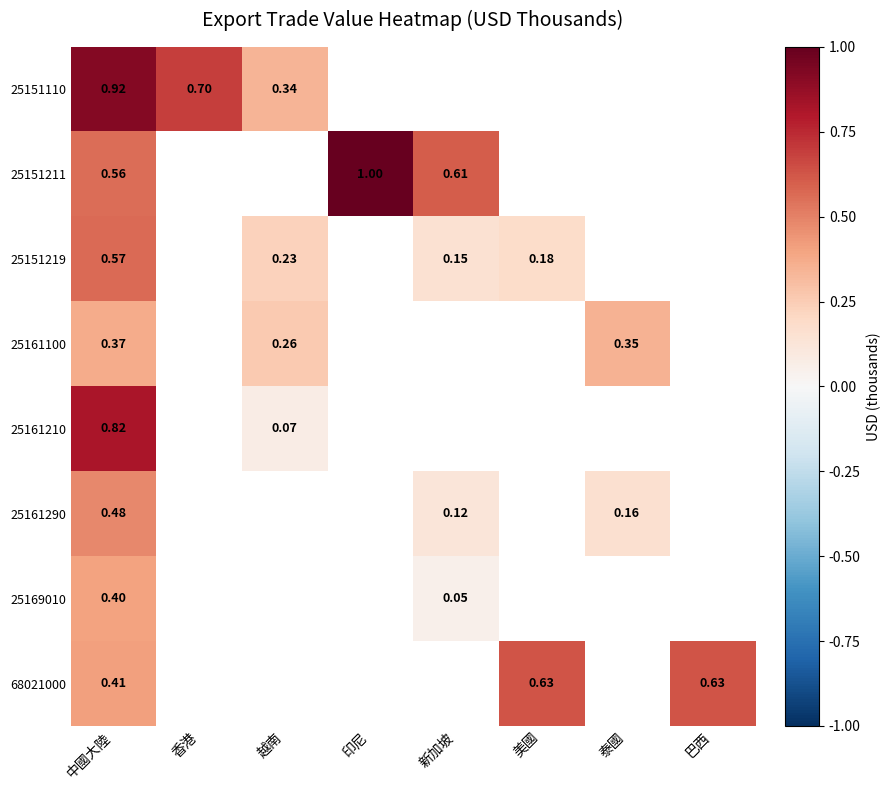

Is the value of 25161100 at 越南 greater than the value of 68021000 at 中國大陸?

No